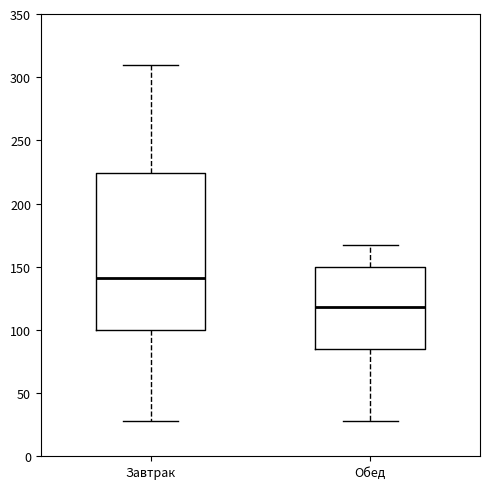

Reading left to right, transcribe this box plot: for each box, give where its median line is, the range the box spans, and where its two whiskers end, as read against the y-axis. The values are not printed on the chart, so give them approximately, as read against the axis.

Завтрак: median 140, box 100 to 225, whiskers 30 to 310
Обед: median 120, box 85 to 150, whiskers 30 to 165